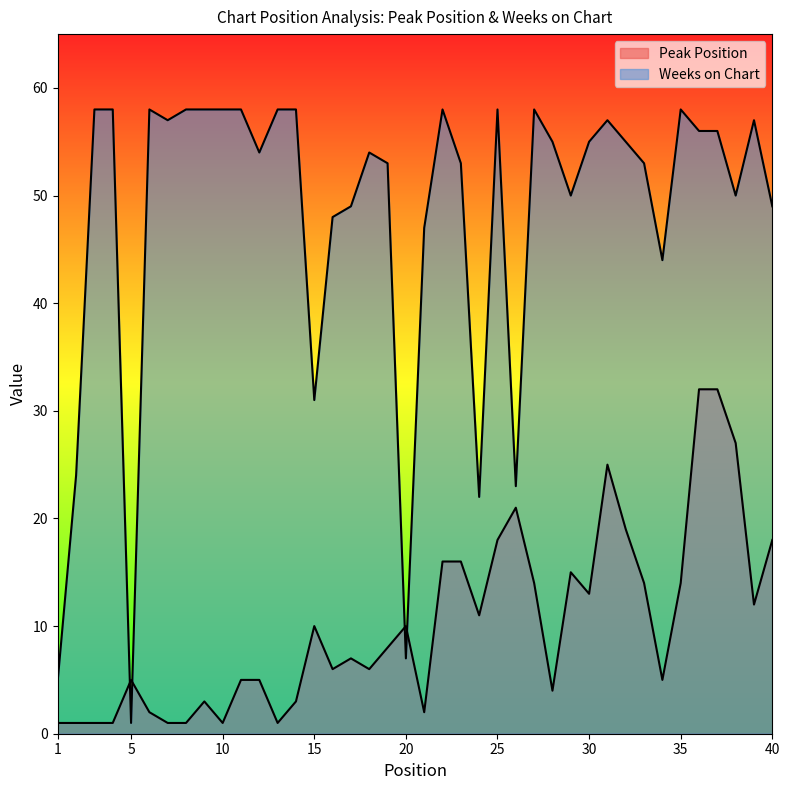

Which category has the lowest value across all series?

1